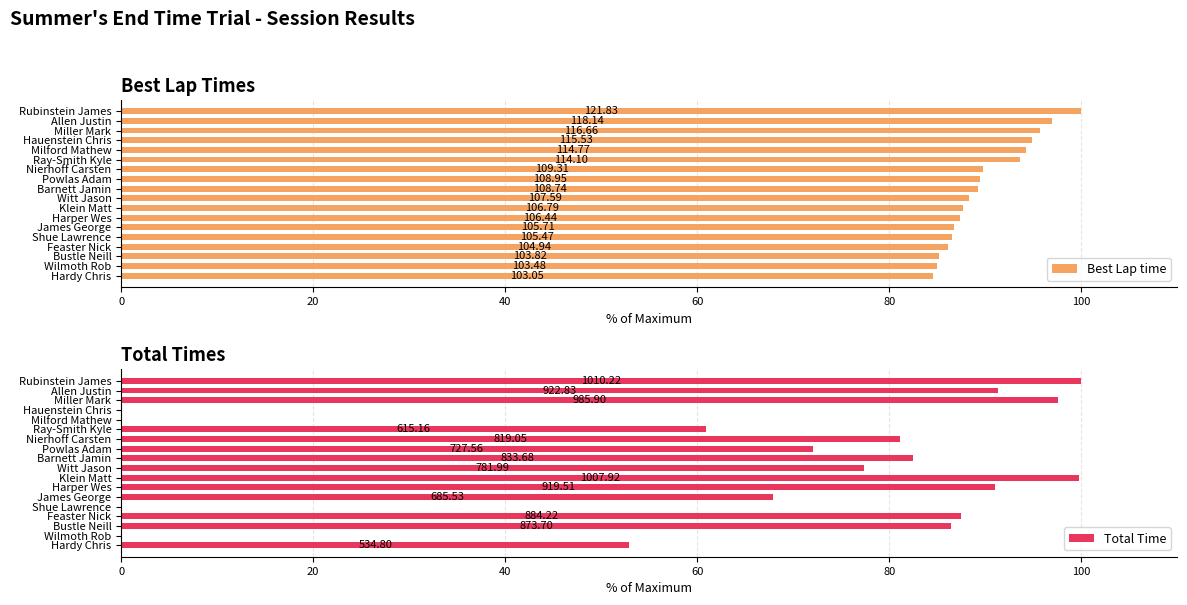

What is the average value of the Best Lap time series?

90.1